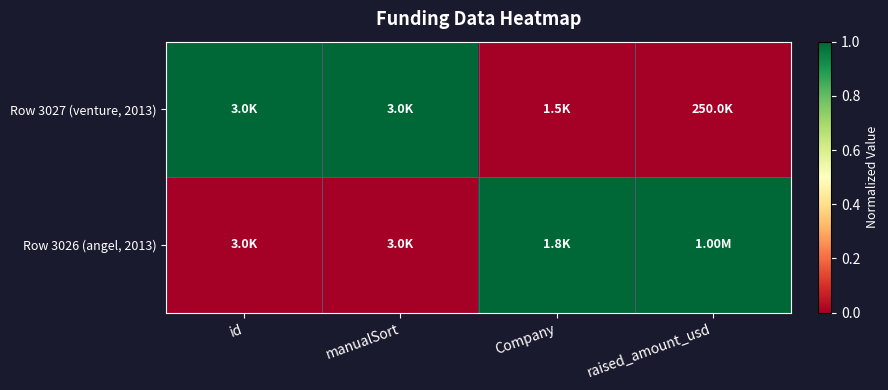

Reading left to right, what are all the values shown in this chart?

Row 3027 (venture, 2013): id=1	manualSort=1	Company=0	raised_amount_usd=0
Row 3026 (angel, 2013): id=0	manualSort=0	Company=1	raised_amount_usd=1